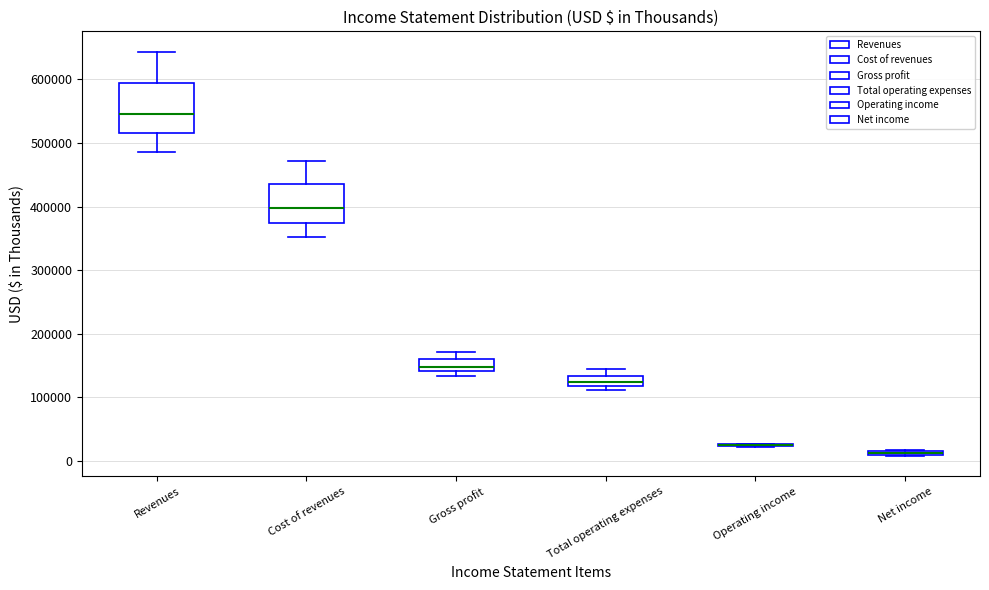

Comparing the boxes themselves (not the whiskers), which one is the tallest?

Revenues